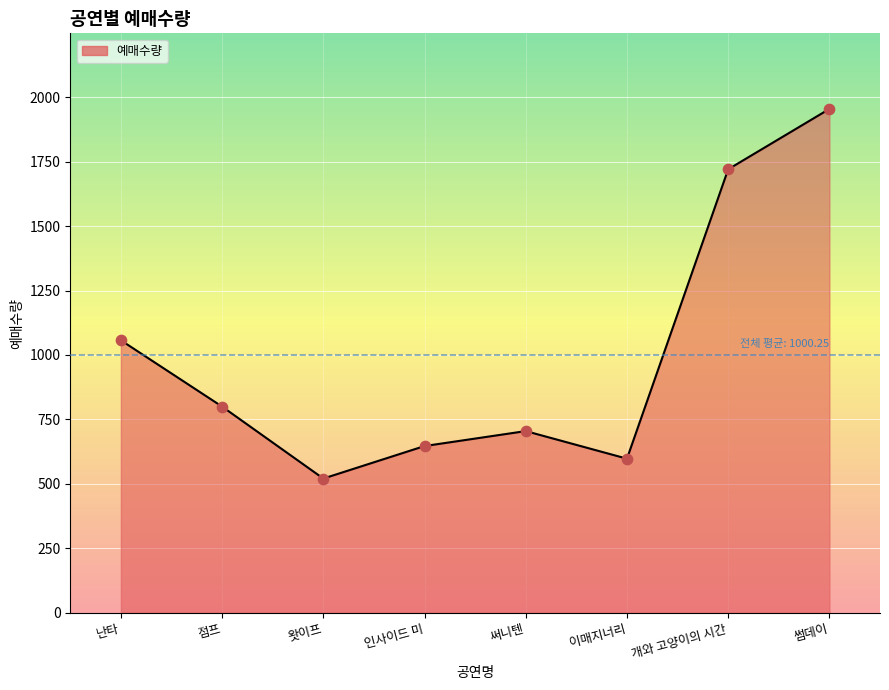

What is the change in value from 인사이드 미 to 개와 고양이의 시간?

+1073